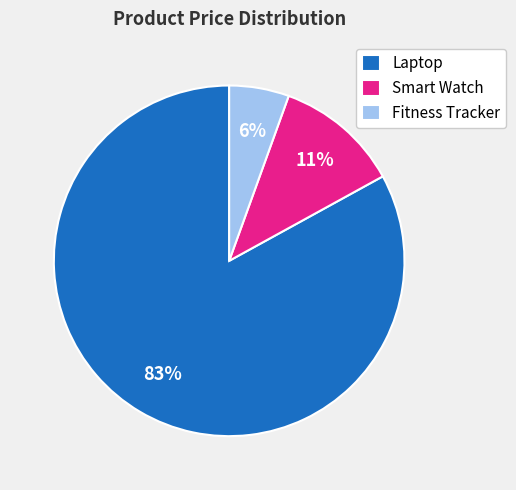

Which category has the biggest portion of the pie?

Laptop